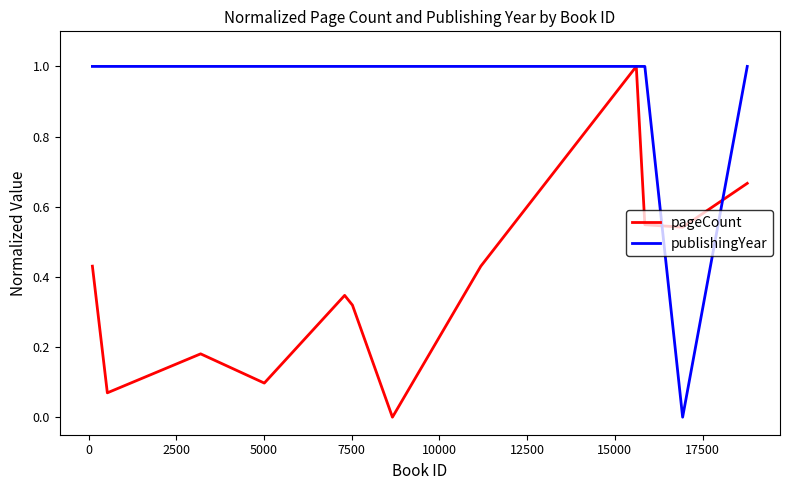

What is the highest value of the pageCount series?

1.0